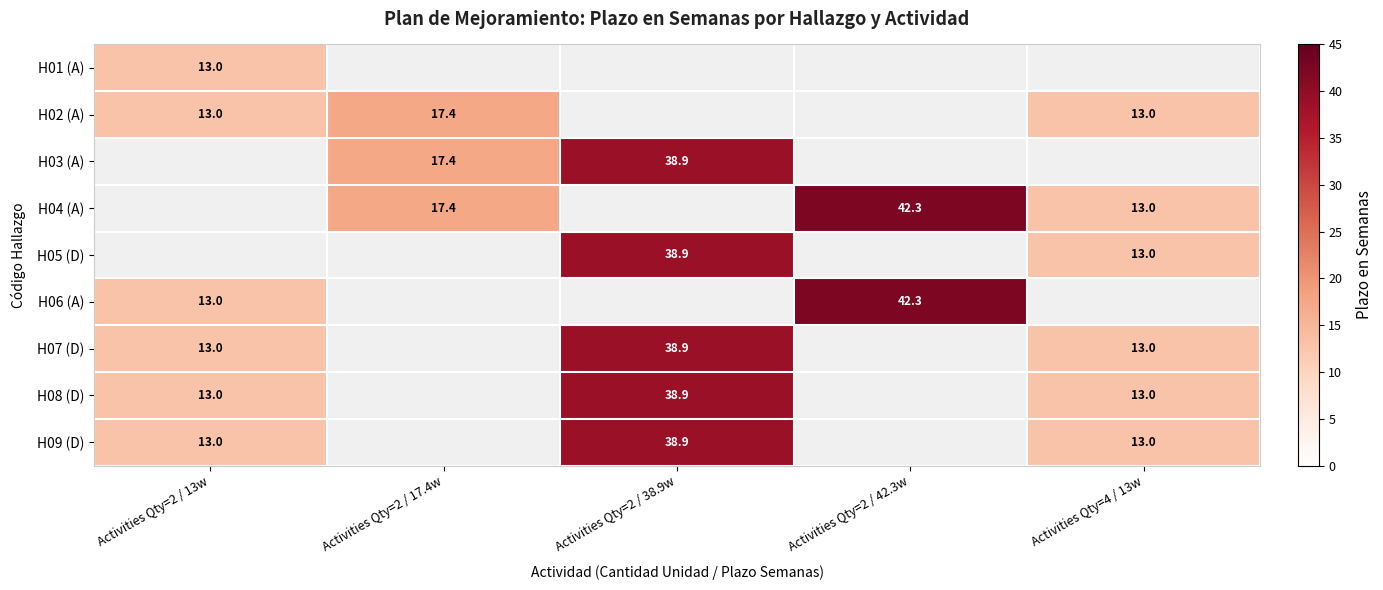

Count the number of categories in the chart.

5